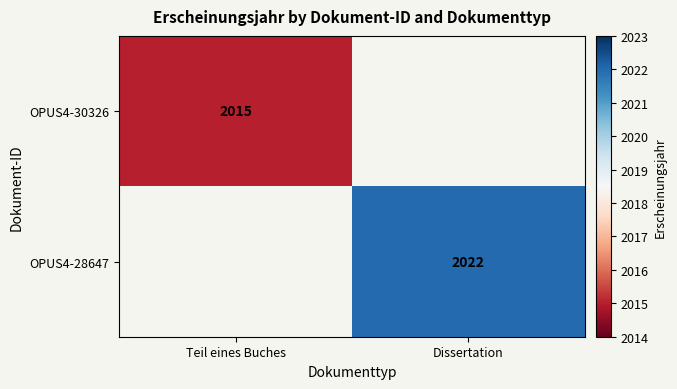

True or false: OPUS4-28647 has a value of 2022 at Dissertation.

True